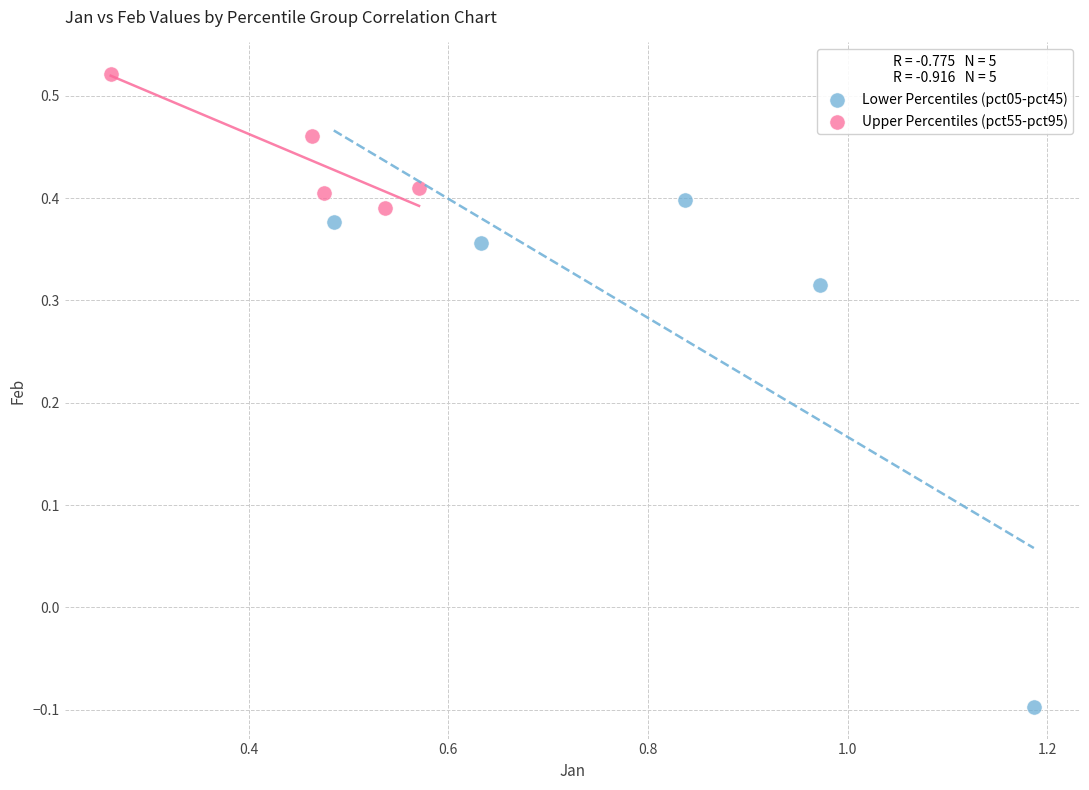

What are all the series names shown in the legend?

Lower Percentiles (pct05-pct45), Upper Percentiles (pct55-pct95)